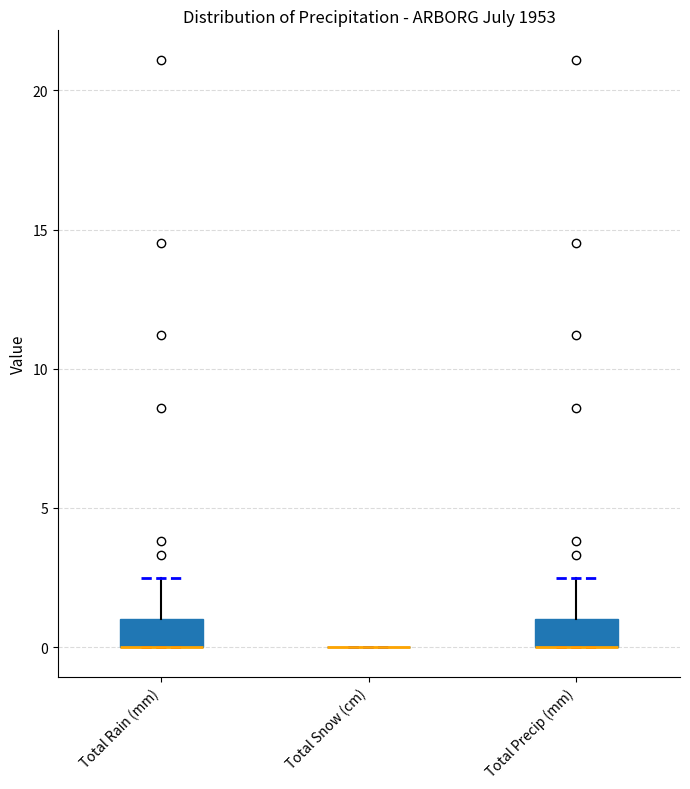

Reading left to right, transcribe this box plot: for each box, give where its median line is, the range the box spans, and where its two whiskers end, as read against the y-axis. The values are not printed on the chart, so give them approximately, as read against the axis.

Total Rain (mm): median 0.0 (drawn on the box's lower edge), box 0.0 to 1.0, whiskers 0.0 to 2.5
Total Snow (cm): box collapsed to a line at 0.0, whiskers 0.0 to 0.0
Total Precip (mm): median 0.0 (drawn on the box's lower edge), box 0.0 to 1.0, whiskers 0.0 to 2.5